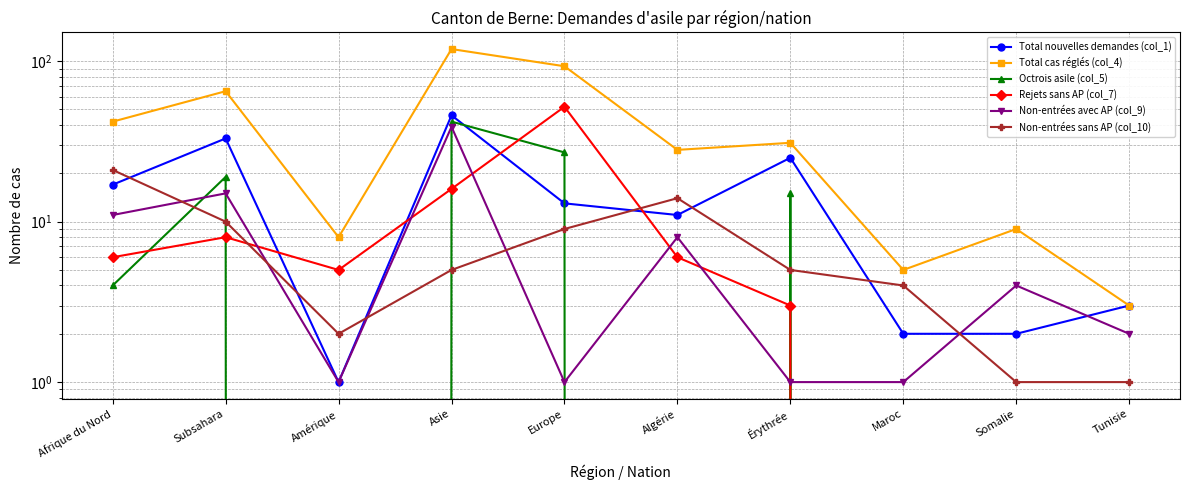

What is the difference between the Total nouvelles demandes (col_1) values at Algérie and Somalie?

9